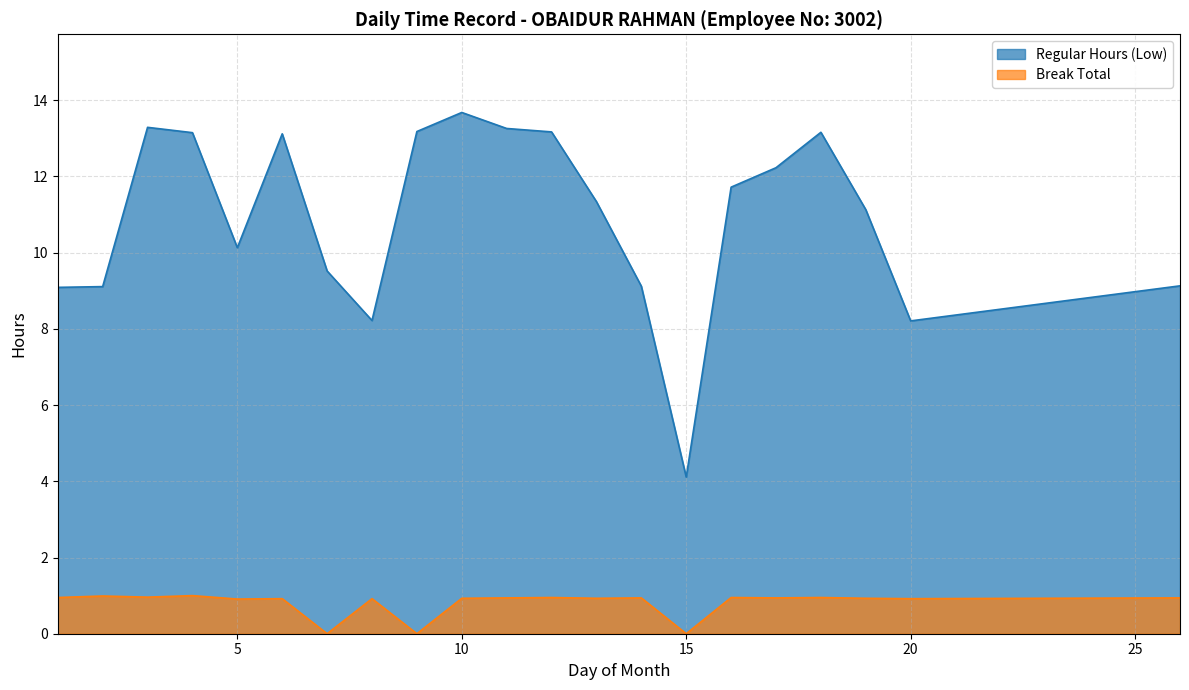

Between 1 and 2, which series saw the biggest shift?

Break Total